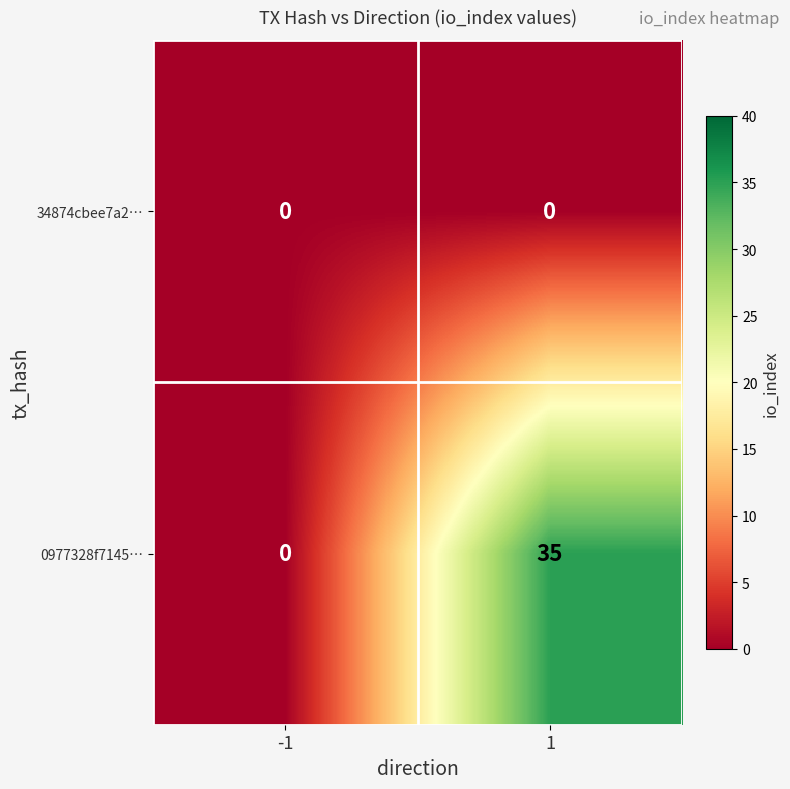

Reading left to right, what are all the values shown in this chart?

34874cbee7a2…: 0	0
0977328f7145…: 0	35